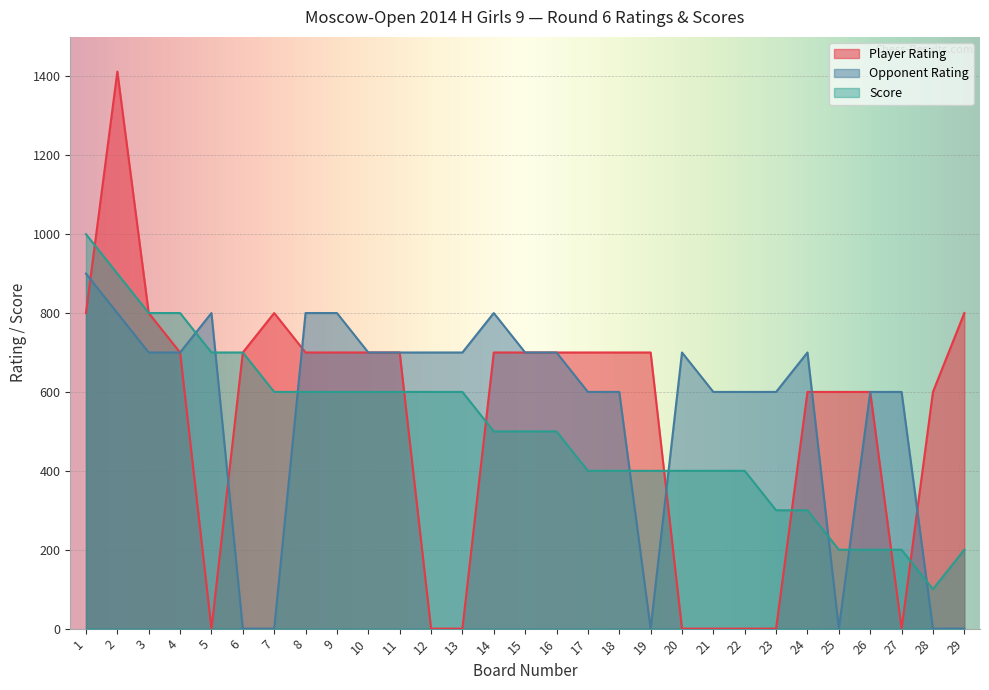

How many data points in Score are above 500?

13